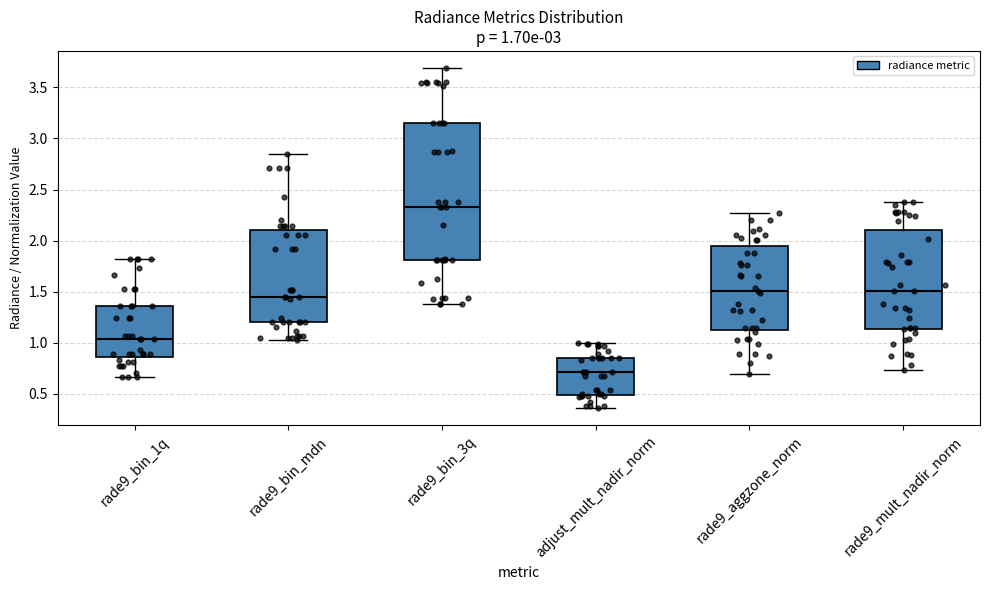

Comparing the boxes themselves (not the whiskers), which one is the tallest?

rade9_bin_3q